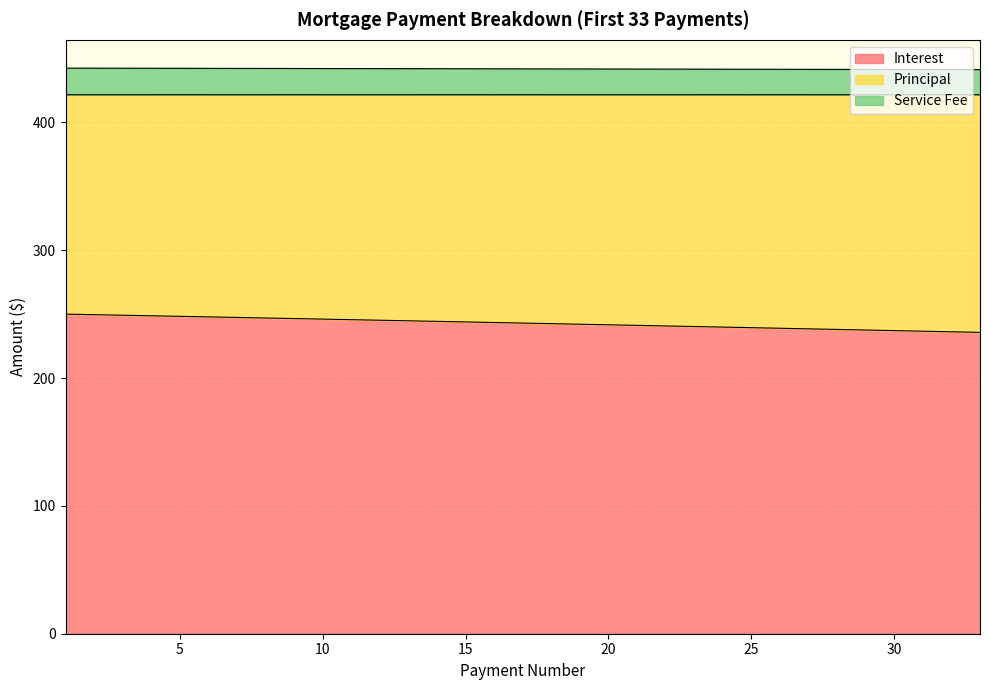

Which series has the widest spread of values?

Interest